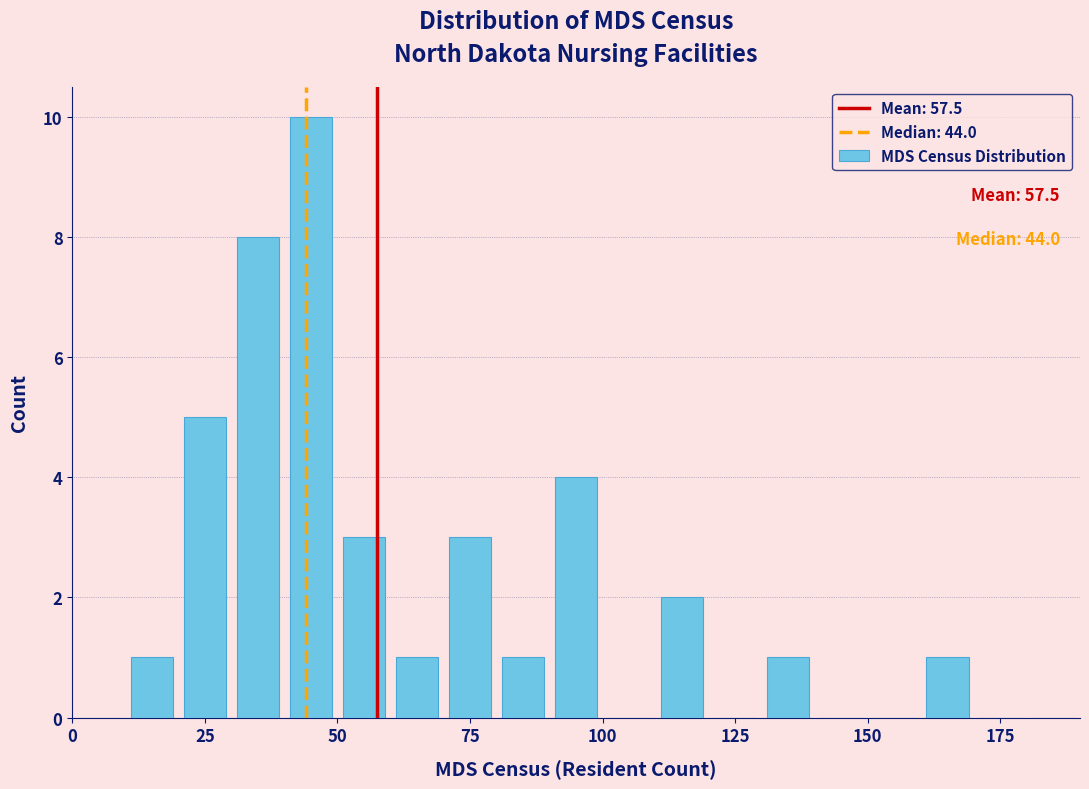

Around what value on the x-axis is the tallest bar? Give the approximate position of its centre, as read against the axis.

45